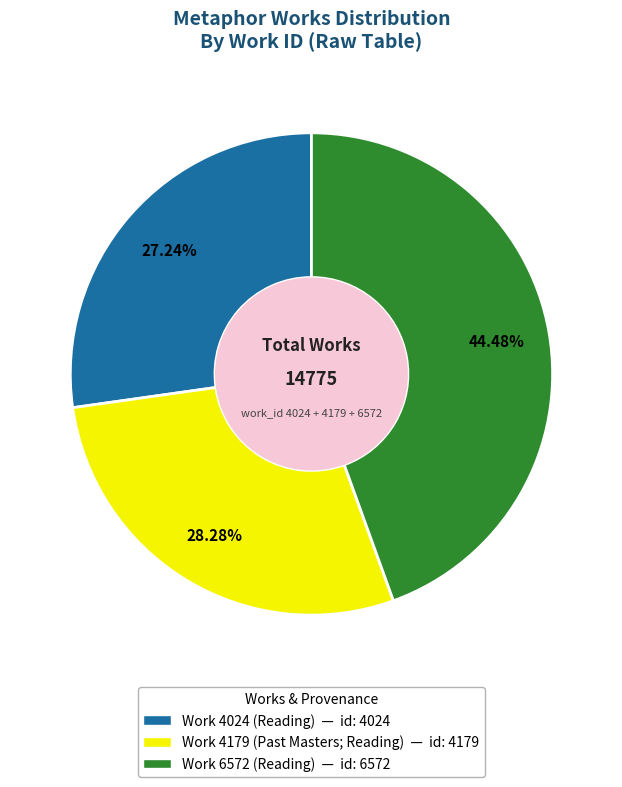

How many segments does this pie chart have?

3